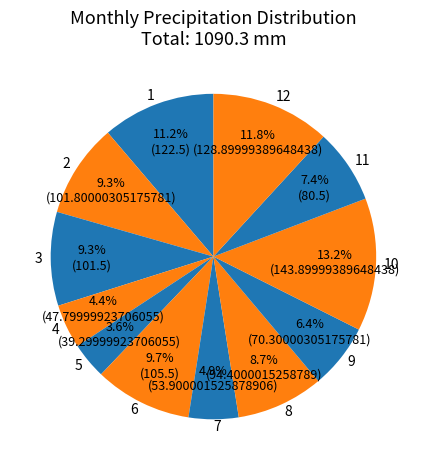

Does 6 account for over 50% of the chart?

No